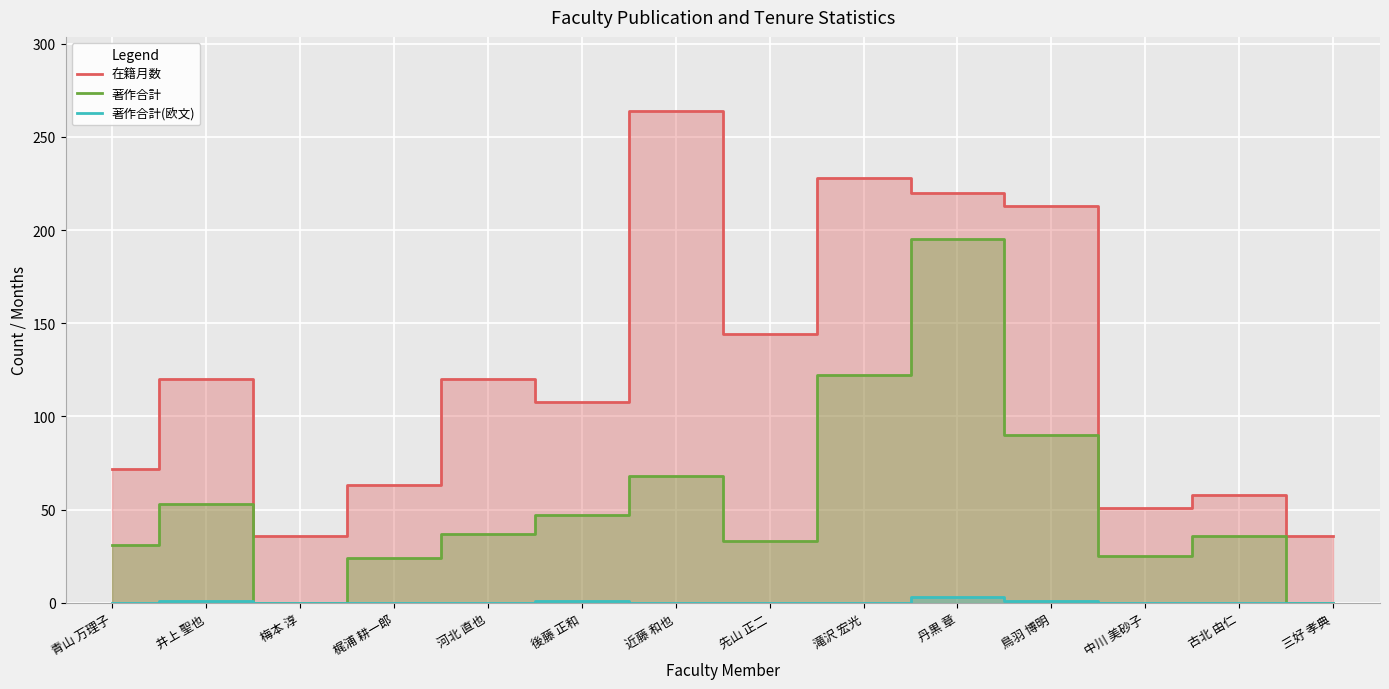

Reading left to right, list all the values displayed in this chart.

在籍月数: 青山 万理子=72	井上 聖也=120	梅本 淳=36	梶浦 耕一郎=63	河北 直也=120	後藤 正和=108	近藤 和也=264	先山 正二=144	滝沢 宏光=228	丹黒 章=220	鳥羽 博明=213	中川 美砂子=51	古北 由仁=58	三好 孝典=36
著作合計: 青山 万理子=31	井上 聖也=53	梅本 淳=0	梶浦 耕一郎=24	河北 直也=37	後藤 正和=47	近藤 和也=68	先山 正二=33	滝沢 宏光=122	丹黒 章=195	鳥羽 博明=90	中川 美砂子=25	古北 由仁=36	三好 孝典=0
著作合計(欧文): 青山 万理子=0	井上 聖也=1	梅本 淳=0	梶浦 耕一郎=0	河北 直也=0	後藤 正和=1	近藤 和也=0	先山 正二=0	滝沢 宏光=0	丹黒 章=3	鳥羽 博明=1	中川 美砂子=0	古北 由仁=0	三好 孝典=0